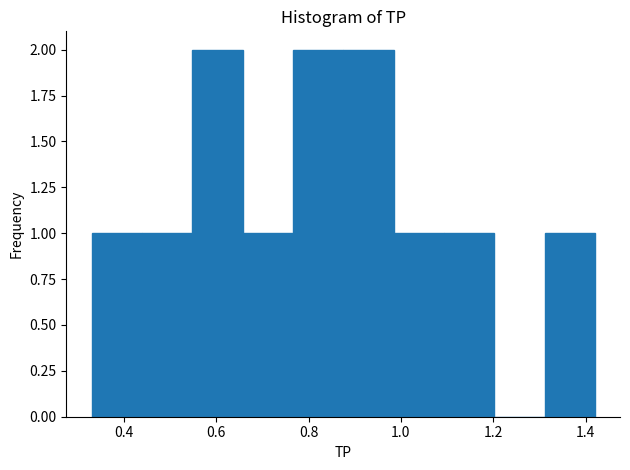

Reading left to right, list every bar in this chart as the range it spans on the x-axis followed by its height. Neither the bar edges nor the heights are printed on the chart, so give them approximately, as read against the axes.

0.34 to 0.44: 1
0.44 to 0.54: 1
0.54 to 0.66: 2
0.66 to 0.76: 1
0.76 to 0.88: 2
0.88 to 0.98: 2
0.98 to 1.10: 1
1.10 to 1.20: 1
1.20 to 1.32: 0
1.32 to 1.42: 1